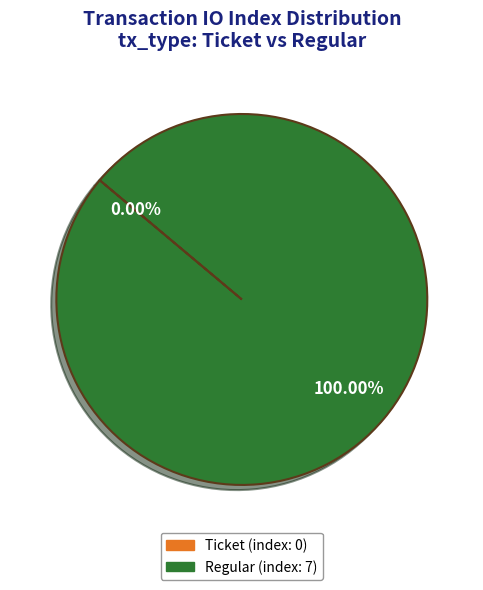

What is the majority slice?

Regular (index: 7)